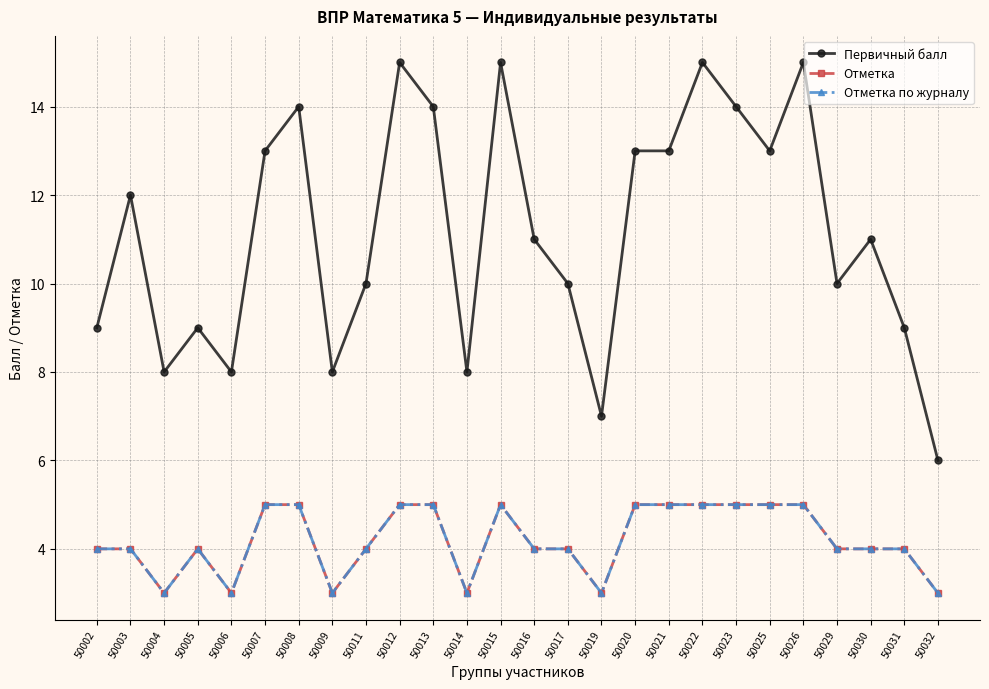

Reading left to right, extract all data points from this chart.

Первичный балл: 9	12	8	9	8	13	14	8	10	15	14	8	15	11	10	7	13	13	15	14	13	15	10	11	9	6
Отметка: 4	4	3	4	3	5	5	3	4	5	5	3	5	4	4	3	5	5	5	5	5	5	4	4	4	3
Отметка по журналу: 4	4	3	4	3	5	5	3	4	5	5	3	5	4	4	3	5	5	5	5	5	5	4	4	4	3